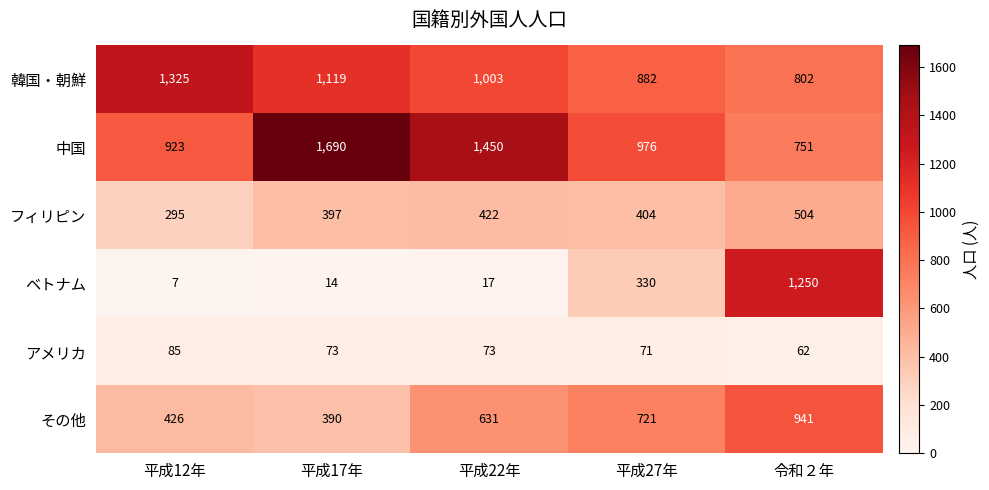

Reading right to left, transcribe all the data shown in this chart.

韓国・朝鮮: 802	882	1003	1119	1325
中国: 751	976	1450	1690	923
フィリピン: 504	404	422	397	295
ベトナム: 1250	330	17	14	7
アメリカ: 62	71	73	73	85
その他: 941	721	631	390	426